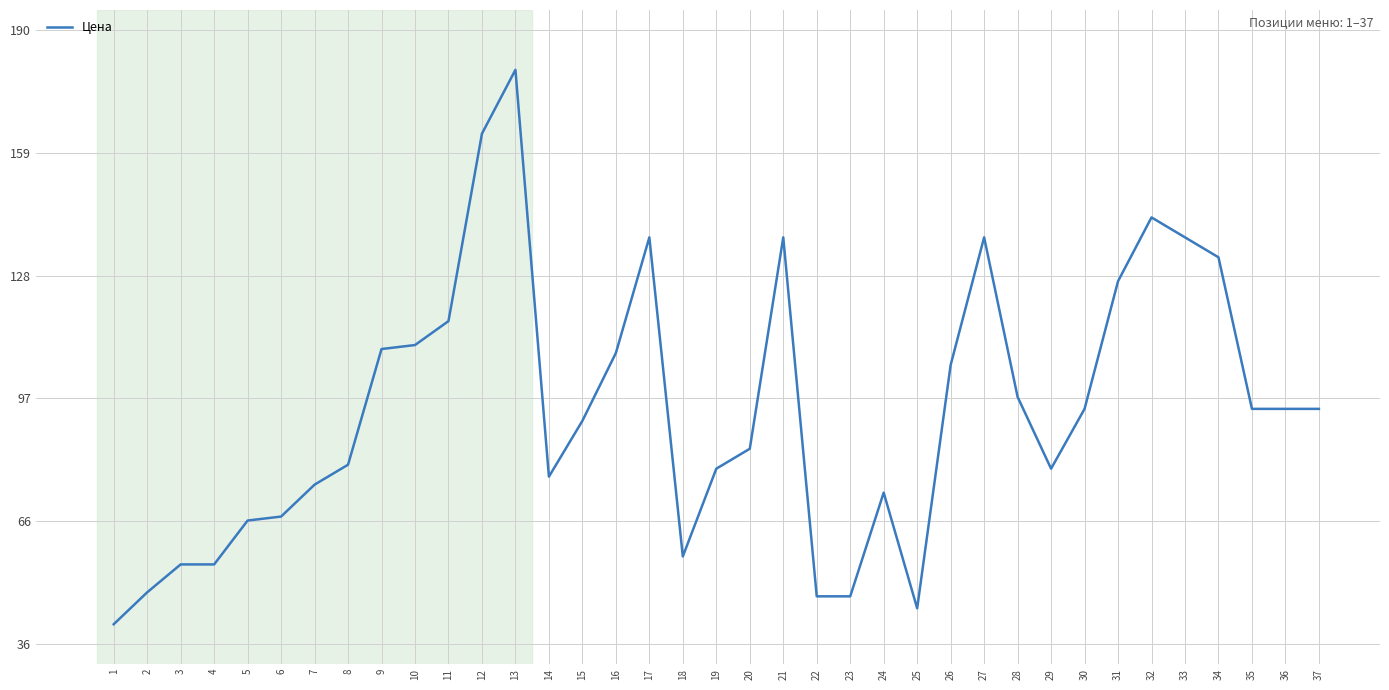

What is the difference between the values at 27 and 14?

60